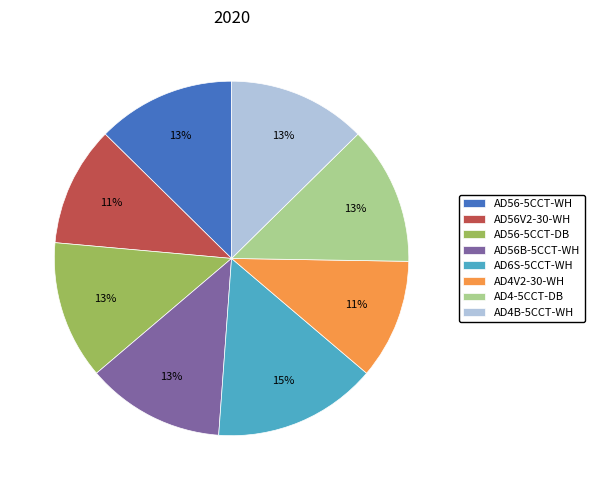

Is the sum of AD6S-5CCT-WH and AD56B-5CCT-WH greater than half?

No